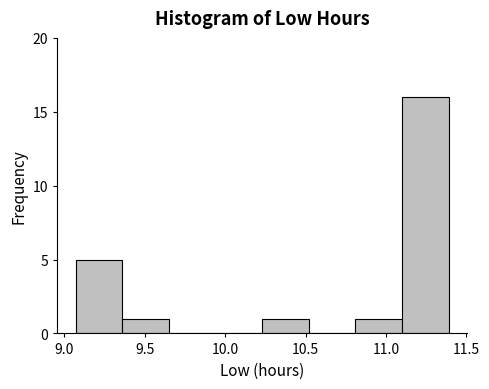

Reading left to right, list every bar in this chart as the range it spans on the x-axis followed by its height. Neither the bar edges nor the heights are printed on the chart, so give them approximately, as read against the axes.

9.07 to 9.36: 5
9.36 to 9.65: 1
9.65 to 9.94: 0
9.94 to 10.23: 0
10.23 to 10.52: 1
10.52 to 10.81: 0
10.81 to 11.10: 1
11.10 to 11.39: 16